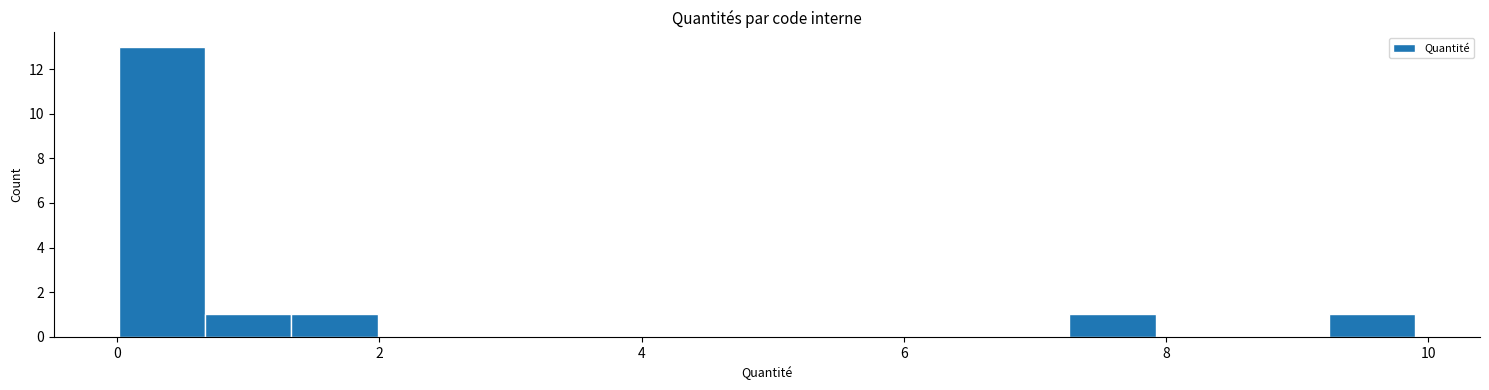

Read against the x-axis, roughly where is the centre of the tallest bar?

0.4